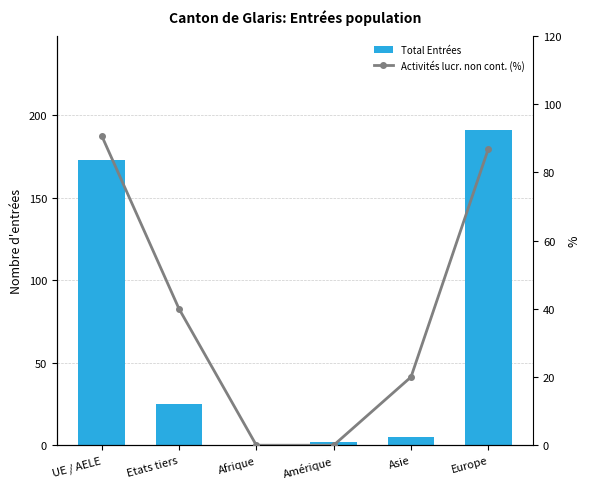

Rank the series at UE / AELE from highest to lowest value.

Total Entrées, Activités lucr. non cont. (%)